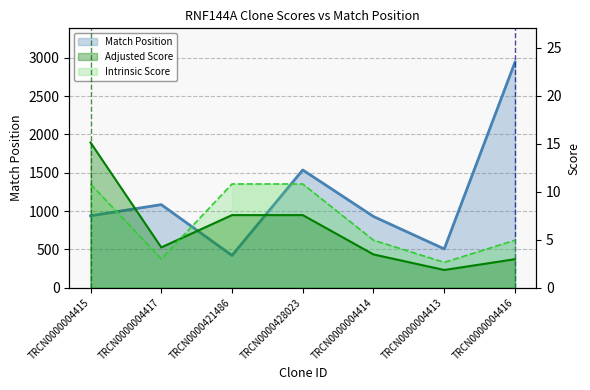

What position from the left is TRCN0000428023?

4